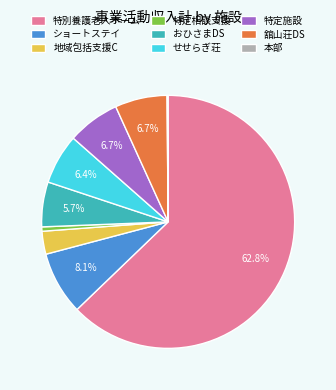

What is the largest slice in the pie chart?

特別養護老人ホーム